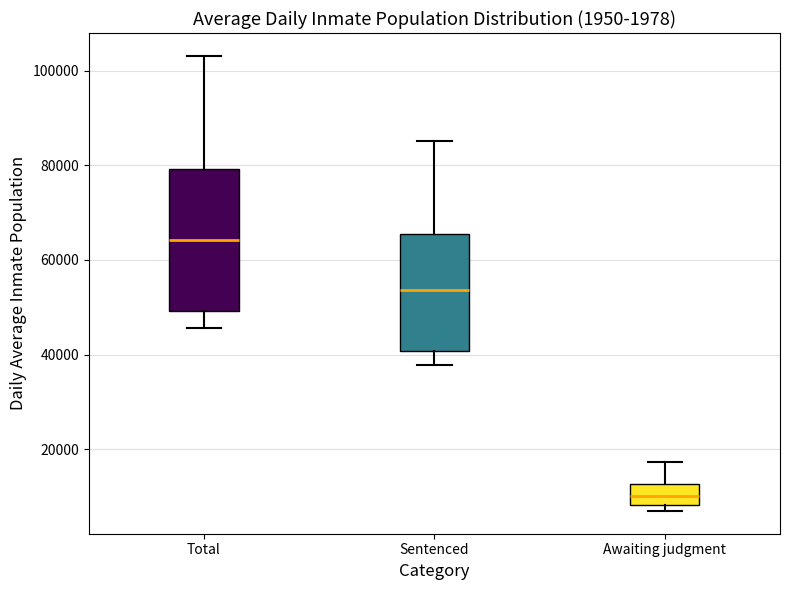

Where is the upper edge of the box for Awaiting judgment on the y-axis? The values are not printed on the chart, so give them approximately, as read against the axis.

12000